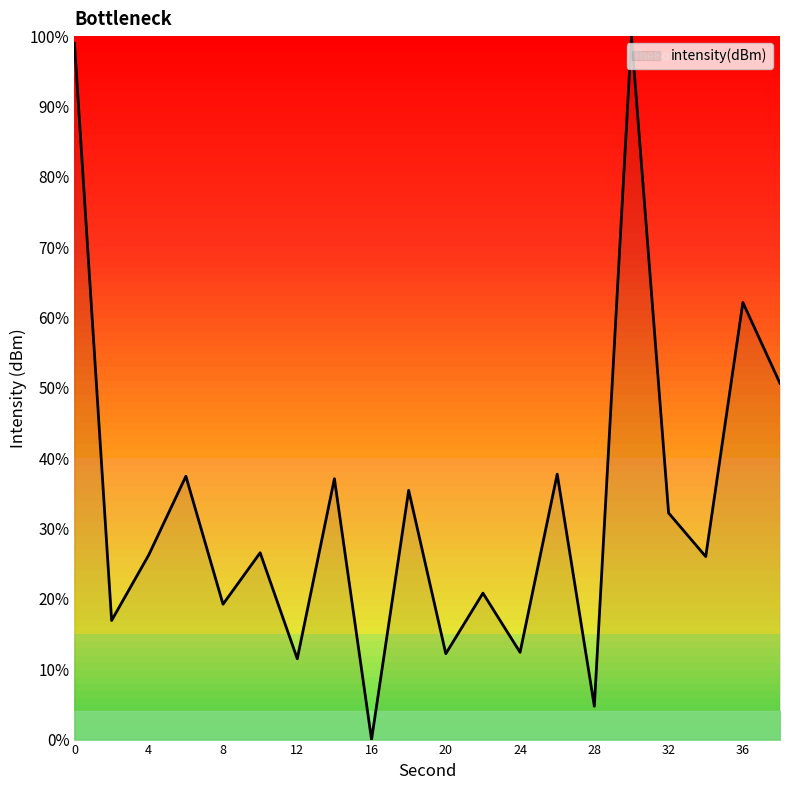

What is the difference between the maximum and second lowest values?

95.3